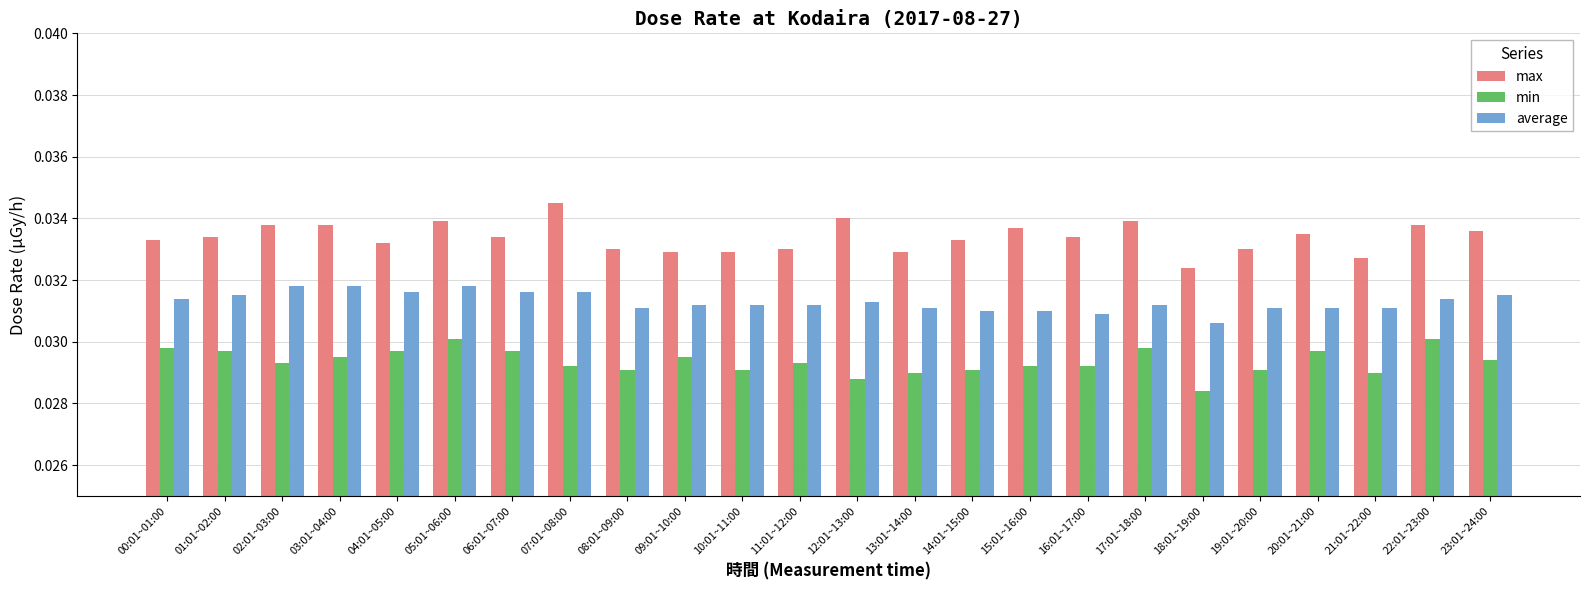

What is the total value across all series at 12:01~13:00?

0.1